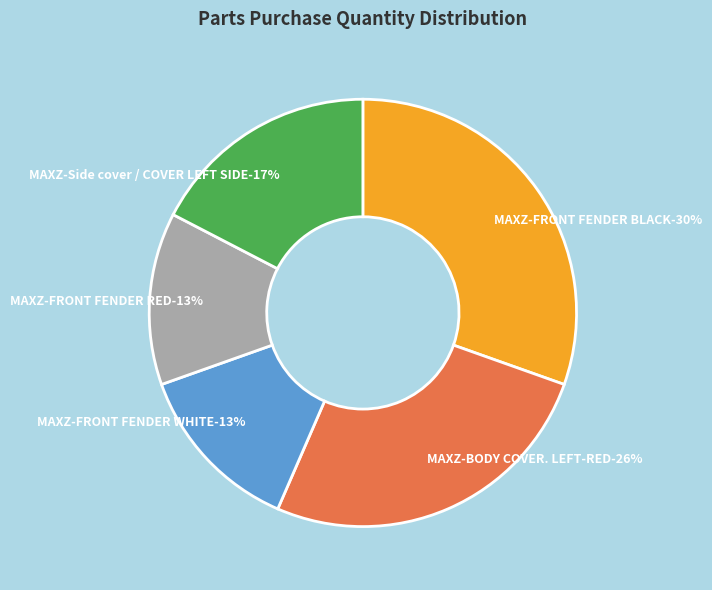

Is there any slice that represents more than half of the pie?

No